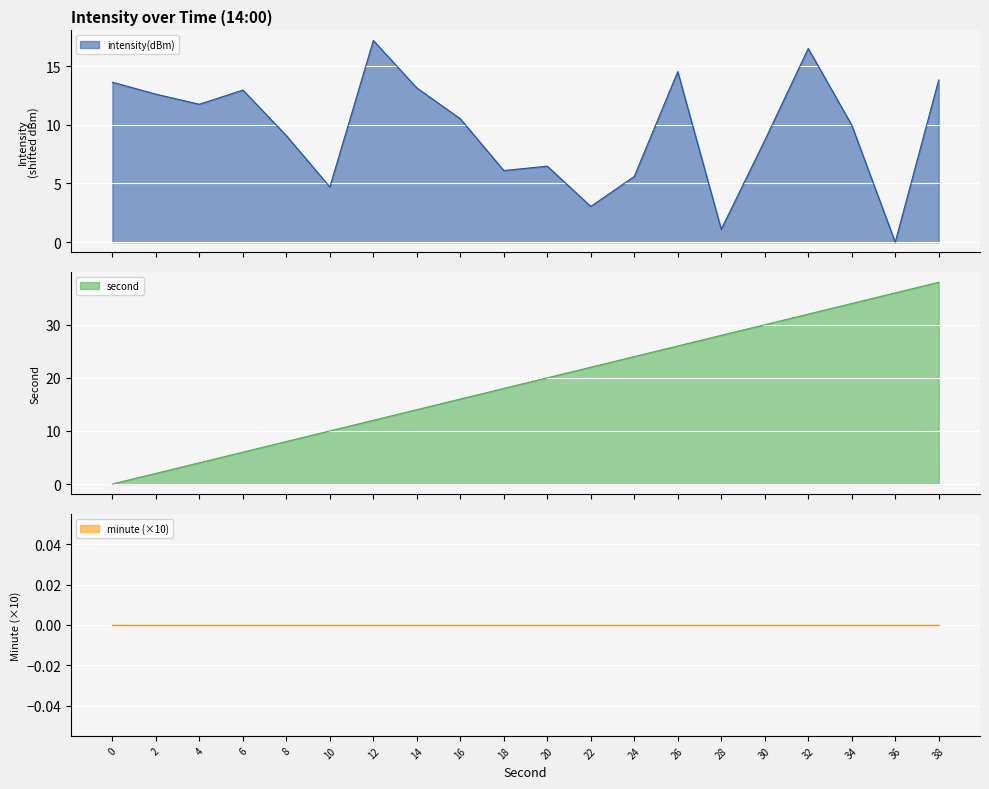

Rank the series at 34 from highest to lowest value.

second, intensity(dBm)